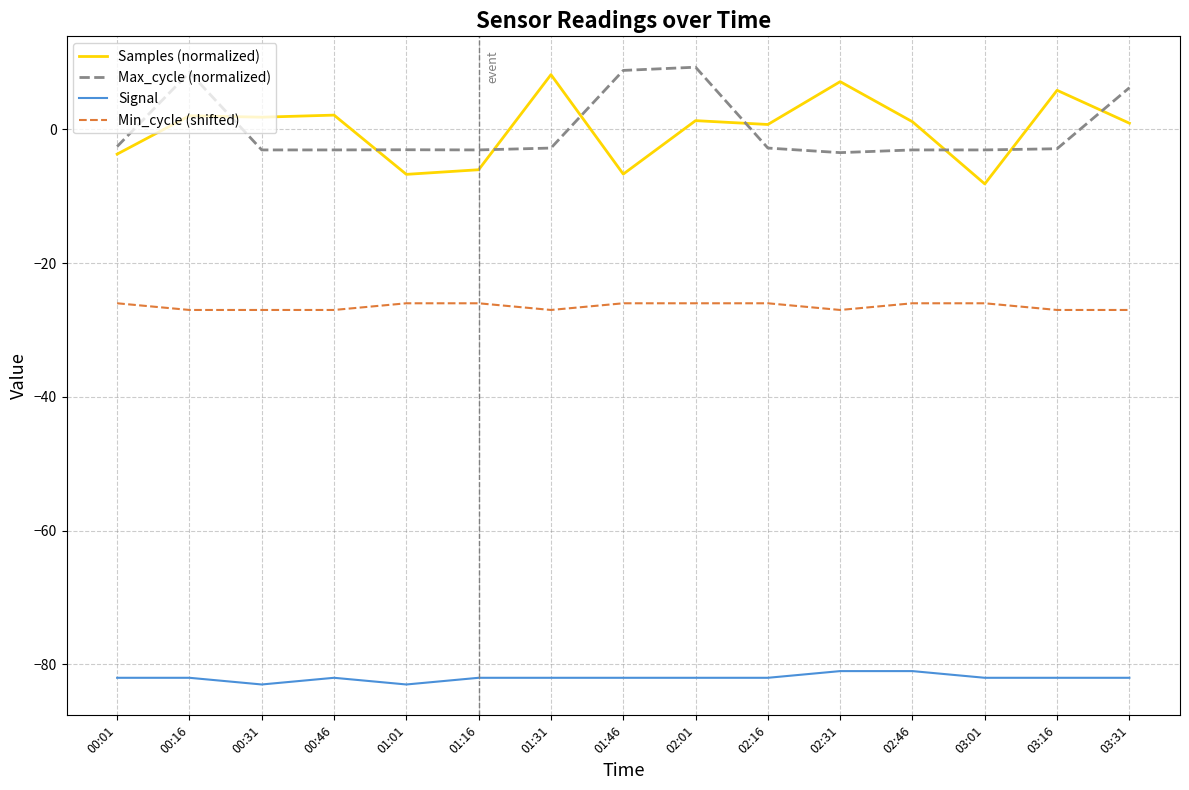

The value of Max_cycle (normalized) at 01:01 is -3.0. True or false?

True